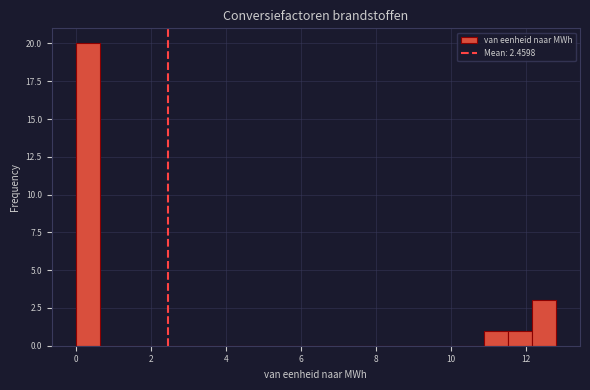

Around what value on the x-axis is the tallest bar? Give the approximate position of its centre, as read against the axis.

0.4